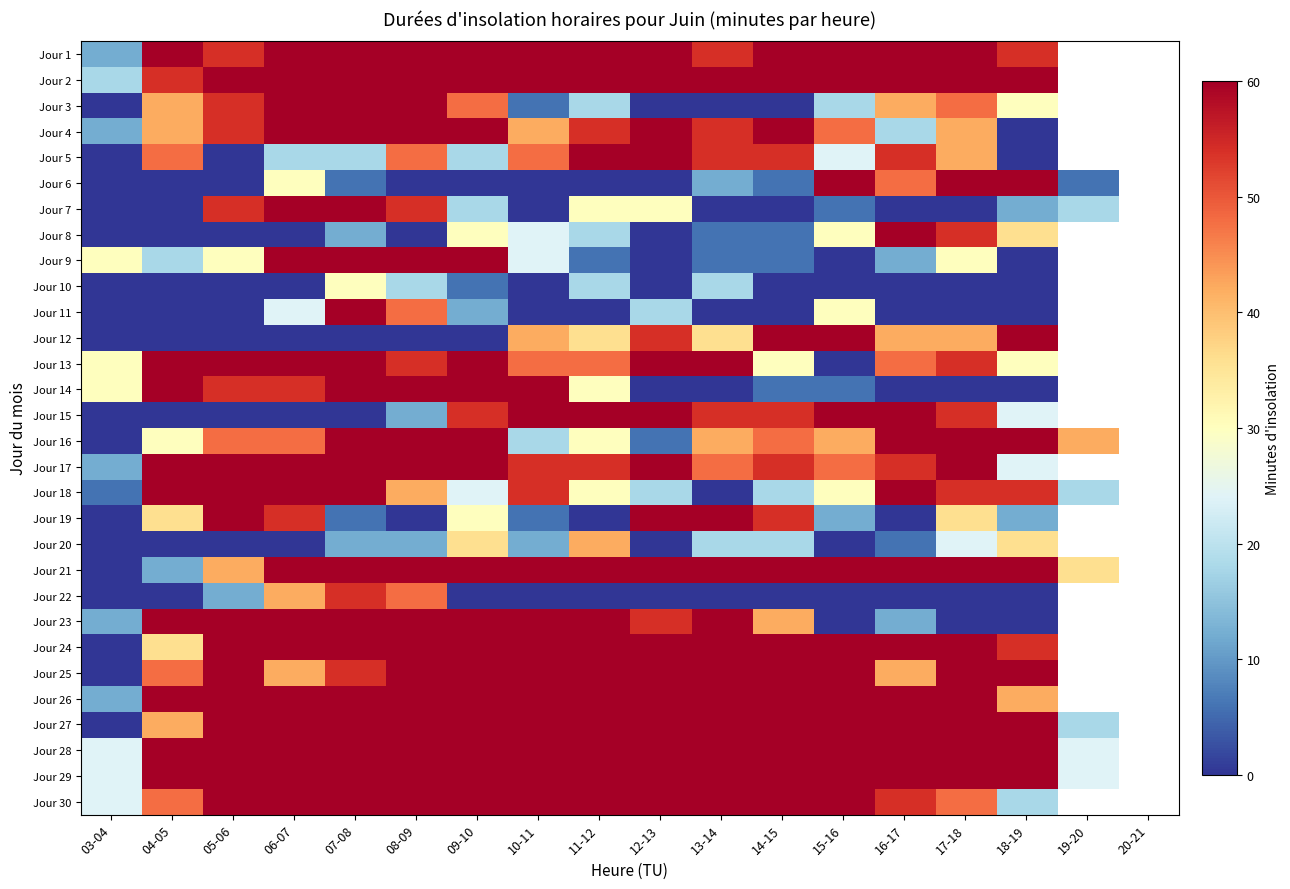

What value does the Jour 28 series have at 18-19?

60.0